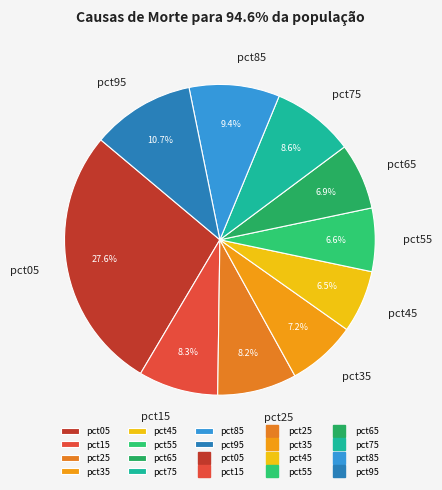

To the nearest percent, what portion does pct25 represent?

8%